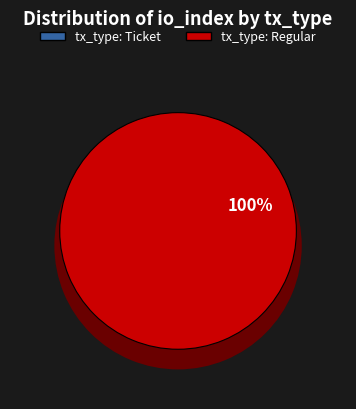

The tx_type: Ticket slice represents 0% of the pie. True or false?

True